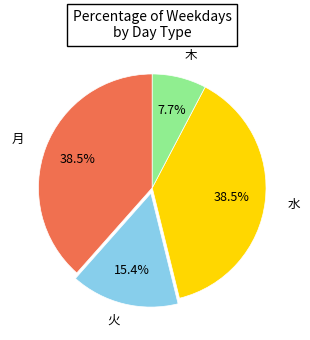

The 月 slice represents 47% of the pie. True or false?

False